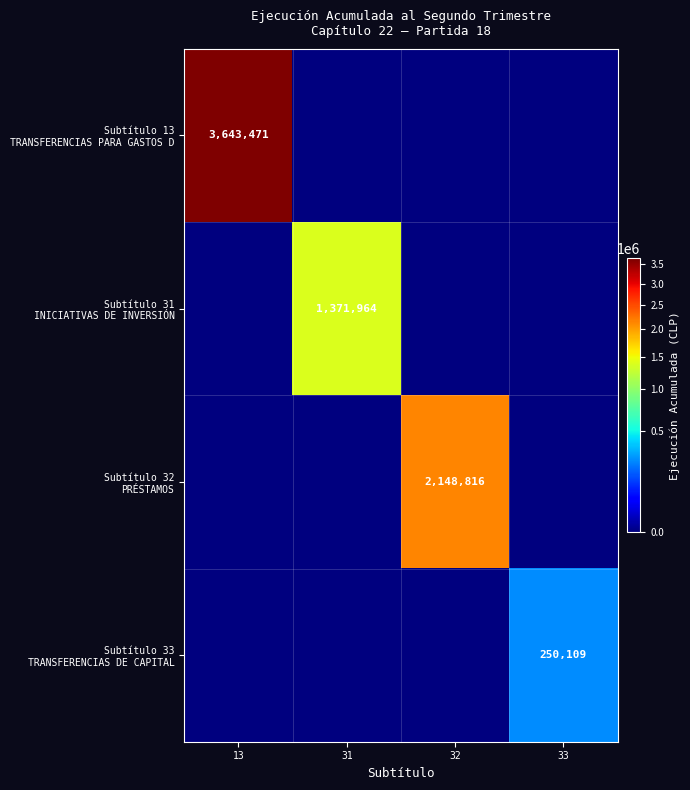

Which series has the widest spread of values?

Subtítulo 13 TRANSFERENCIAS PARA GASTOS D